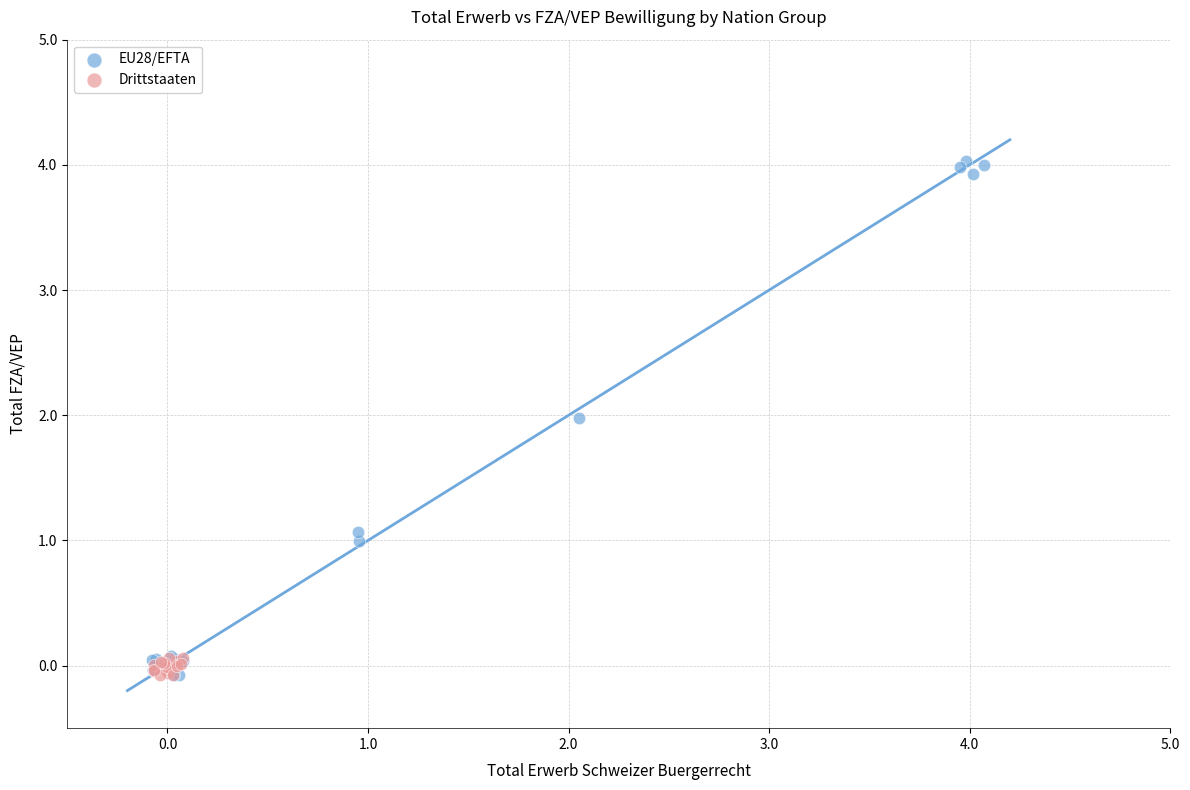

Which series has the largest Y range (max minus min)?

EU28/EFTA